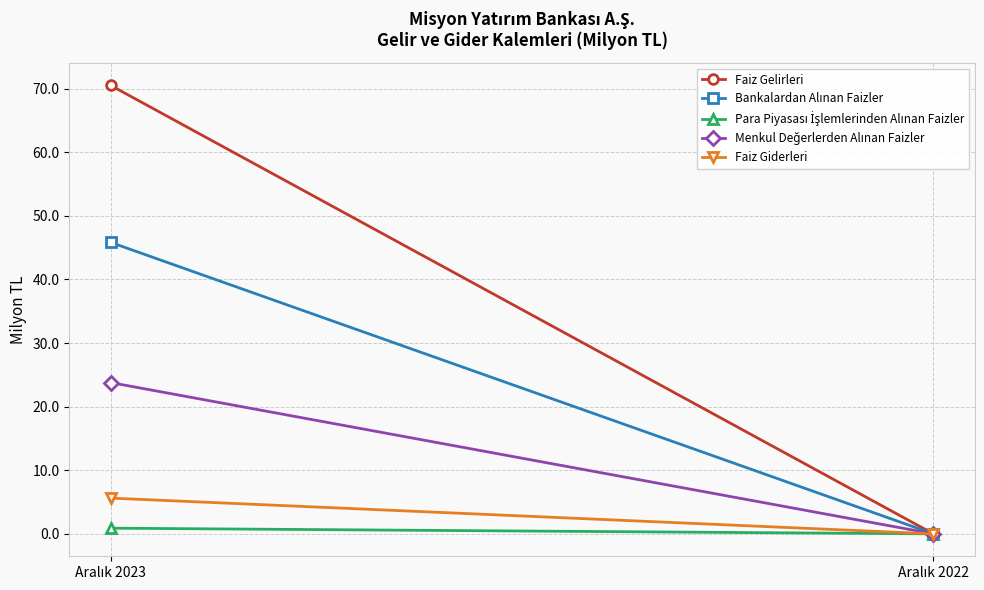

How many lines are shown in the chart?

5